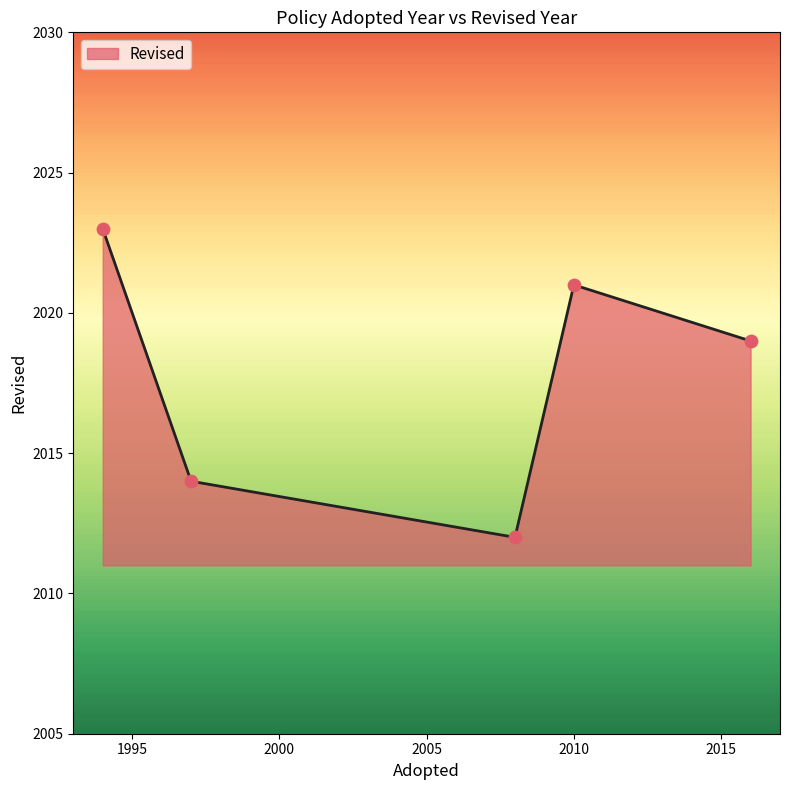

What is the greatest value displayed?

2023